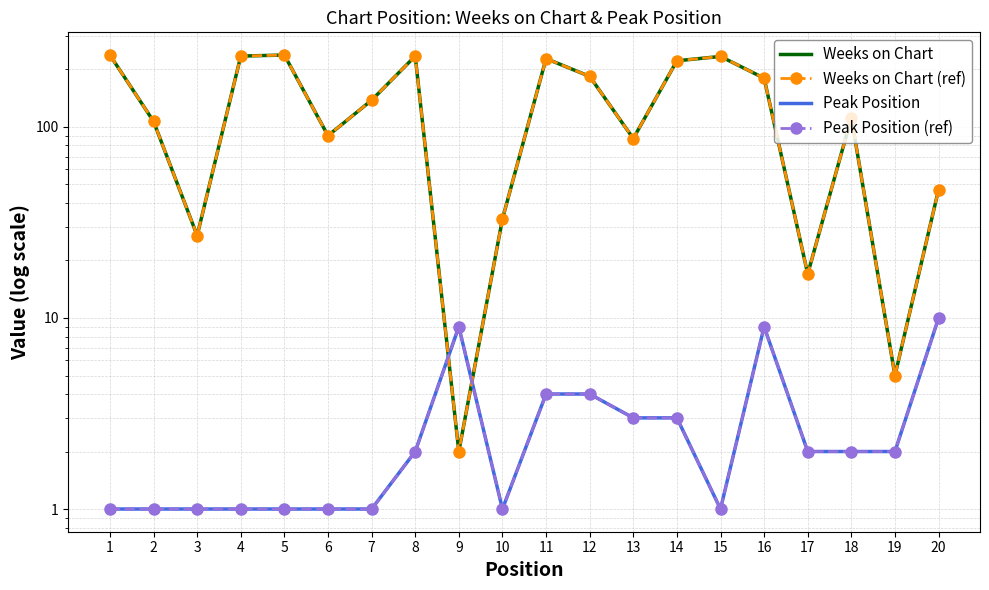

In Weeks on Chart (ref), how many points are higher than both neighbors (excluding endpoints)?

5